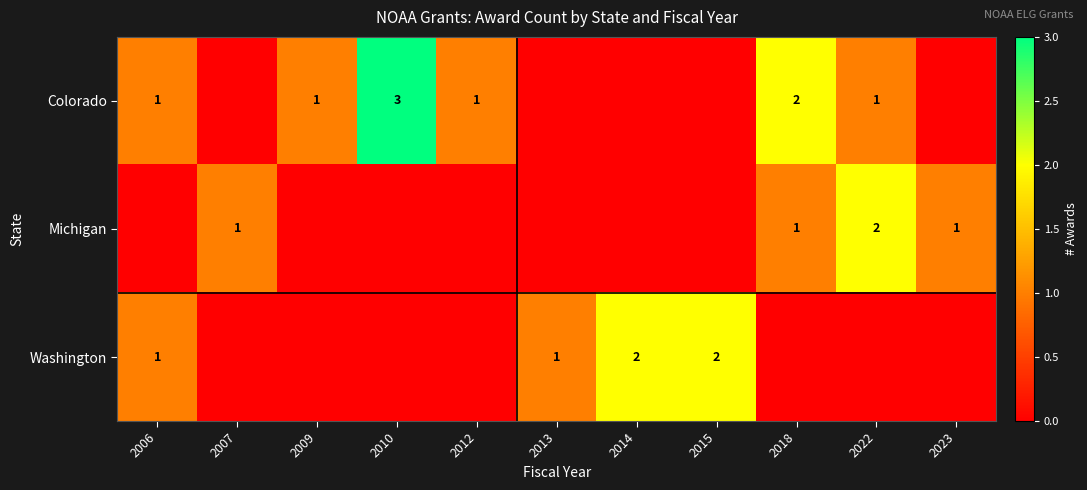

Which category has the lowest value across all series?

2007